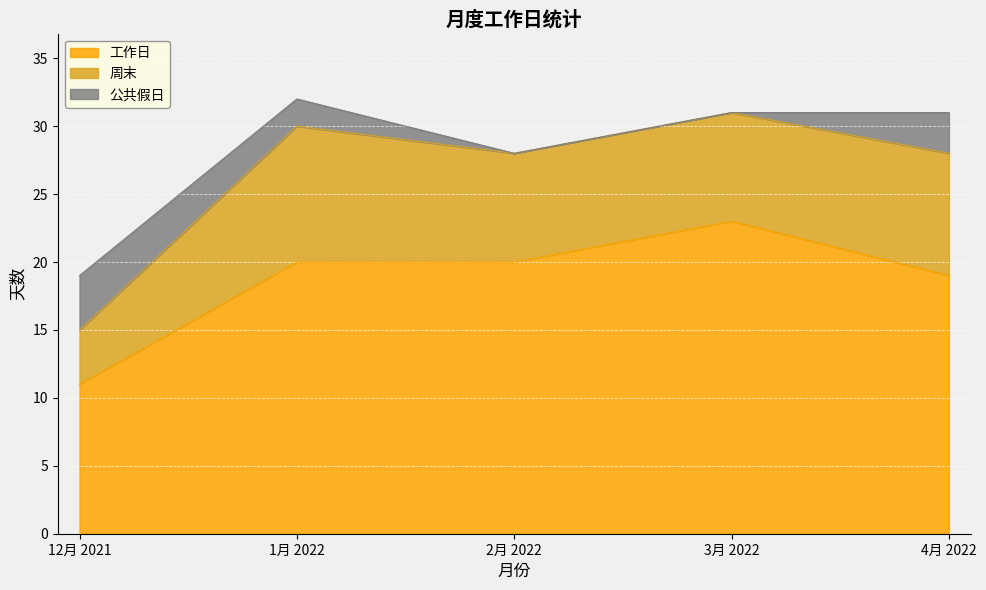

At which label does 公共假日 reach its minimum?

2月 2022